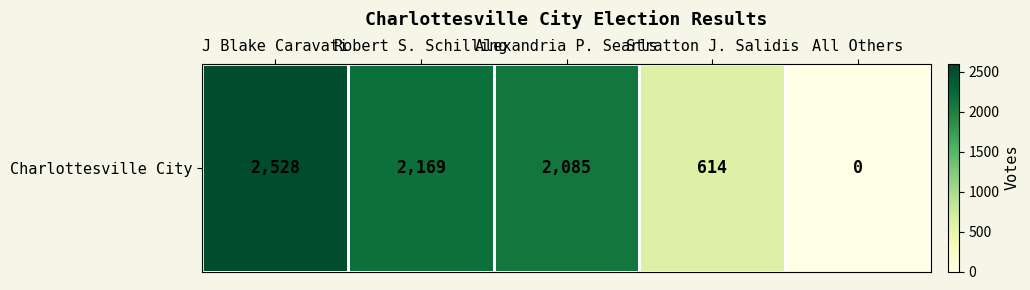

Count the number of categories in the chart.

5